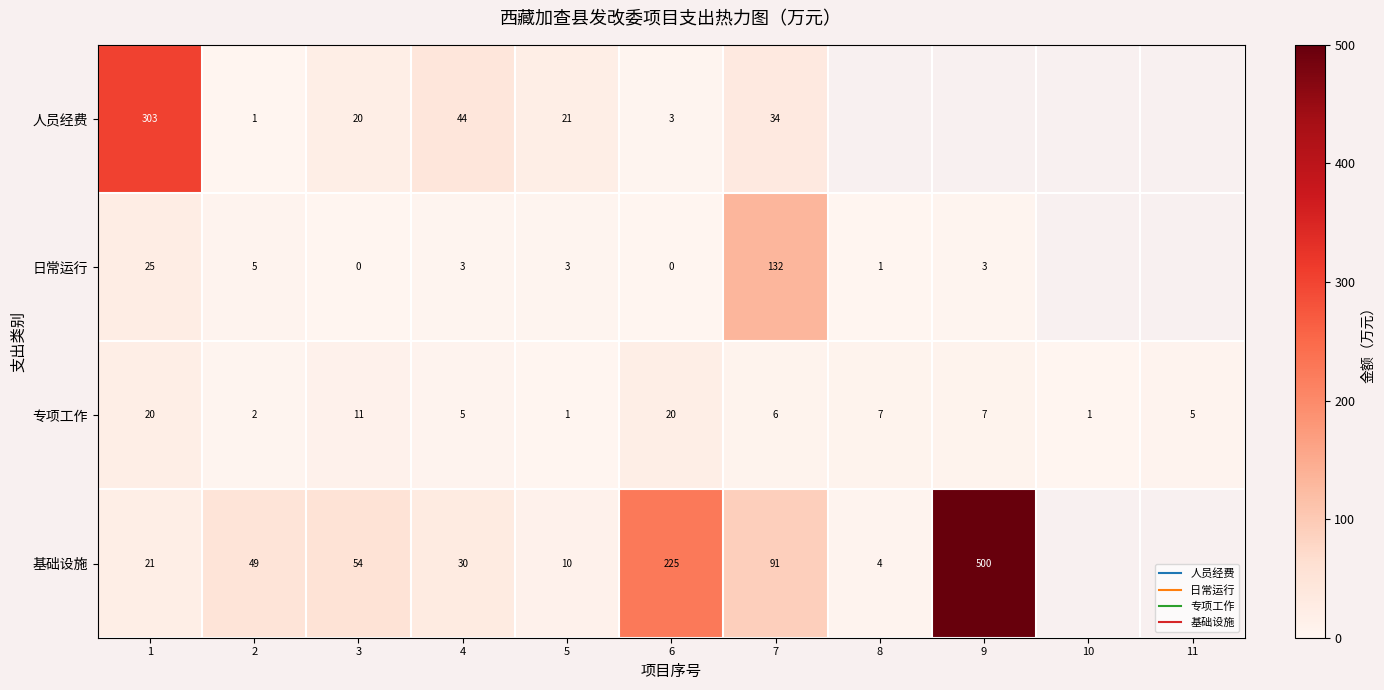

Where is 专项工作 nearest to the value 10?

3